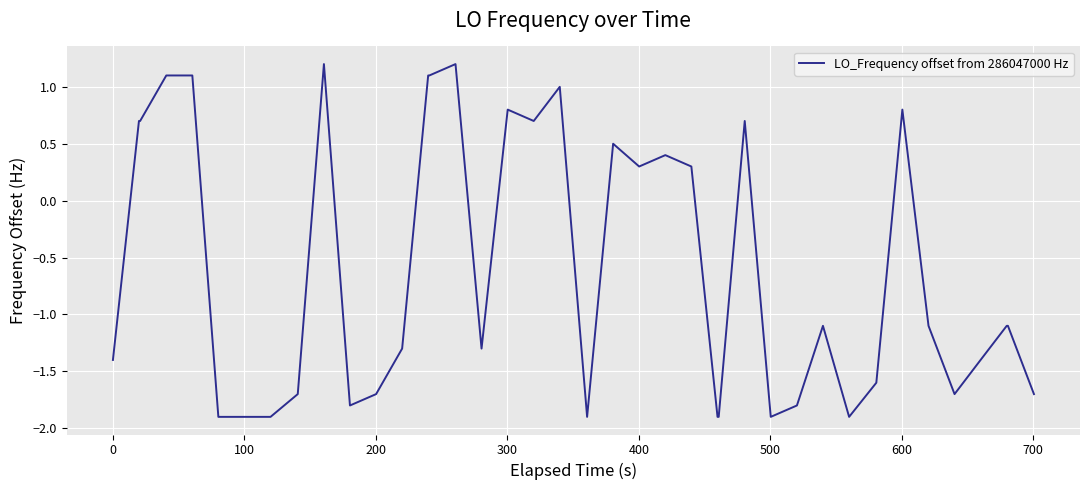

What is the minimum value shown in the chart?

-1.9